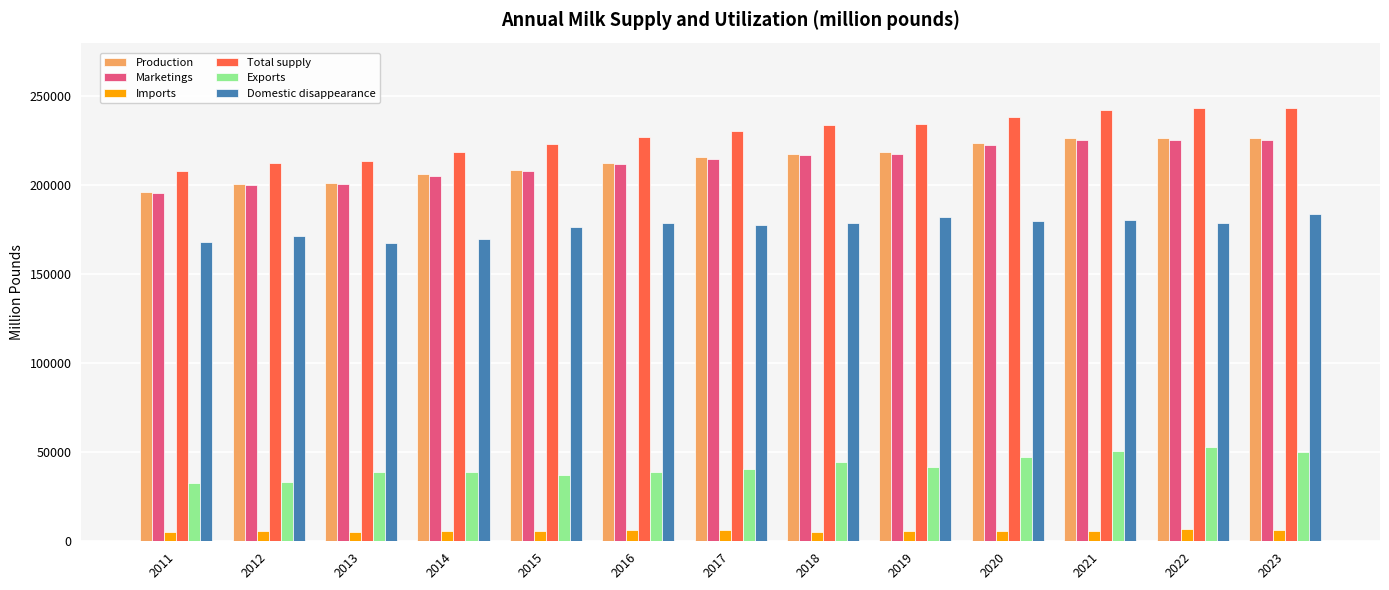

Are the bars grouped side by side (vs. stacked)?

Yes